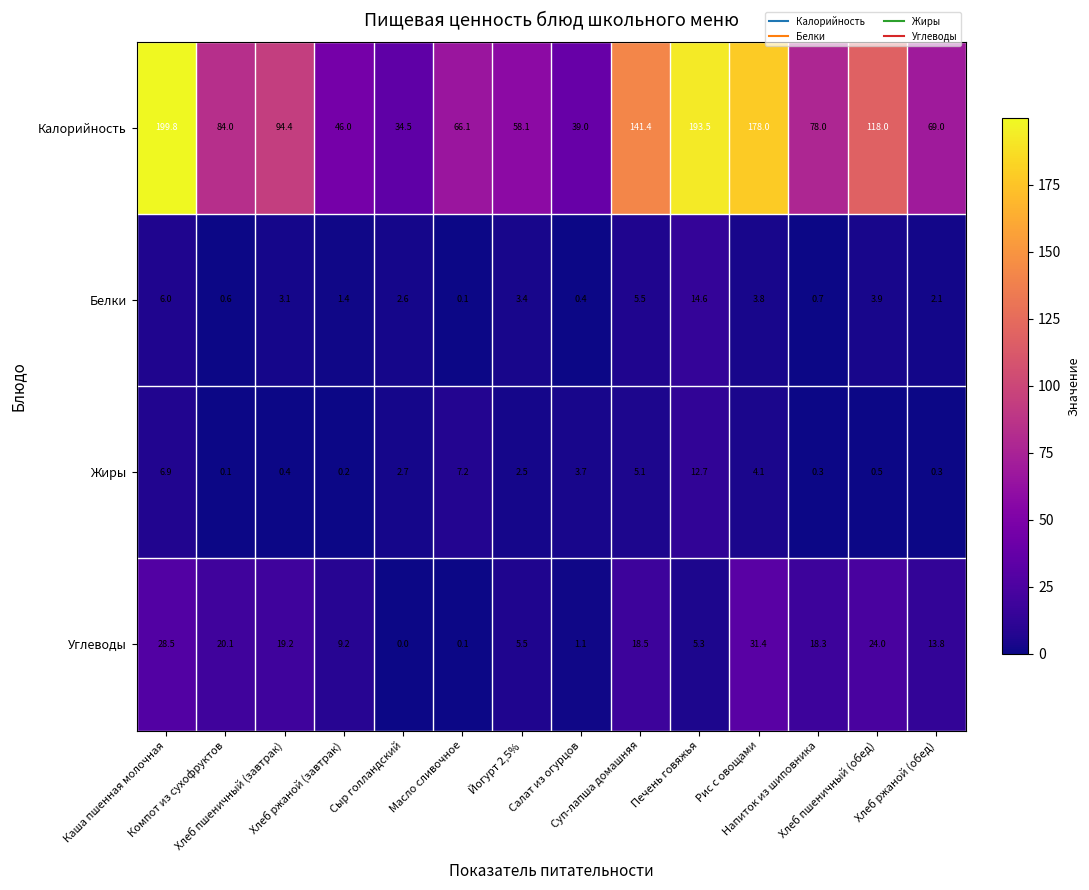

What is the average value of the Углеводы series?

13.9